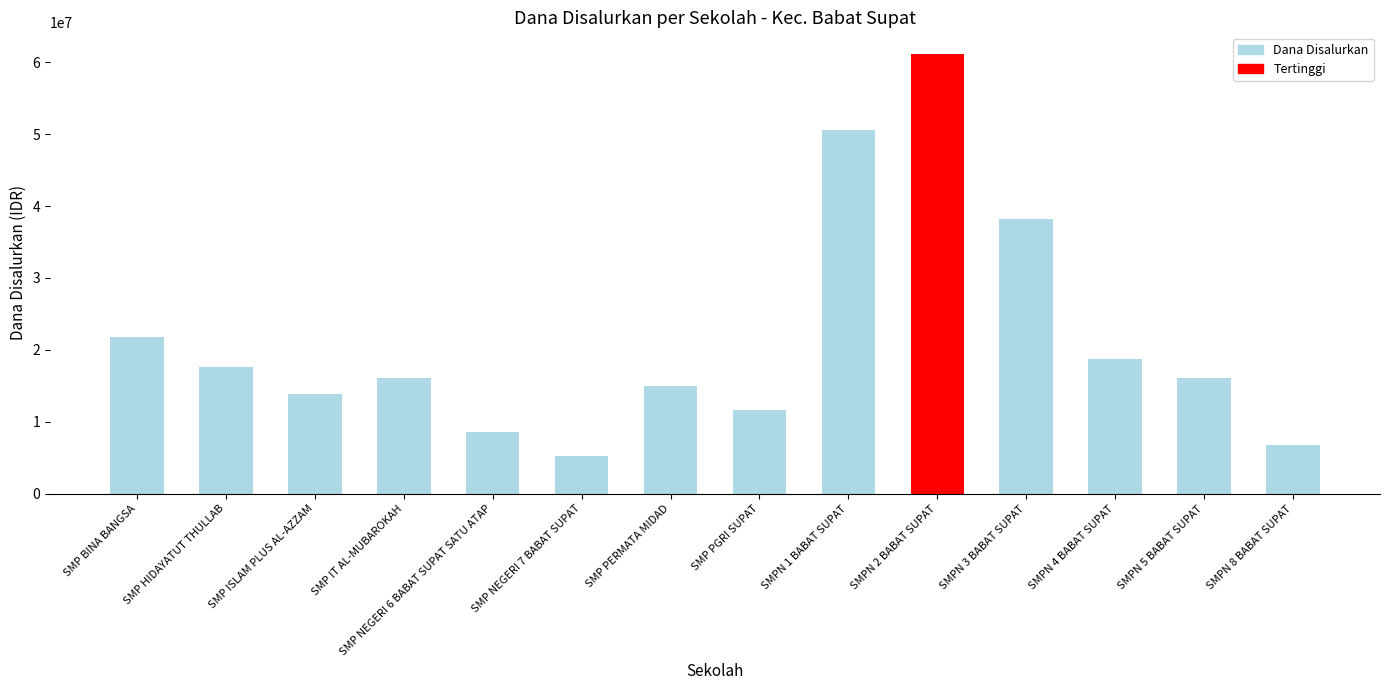

Which label corresponds to the largest value in the chart?

SMPN 2 BABAT SUPAT